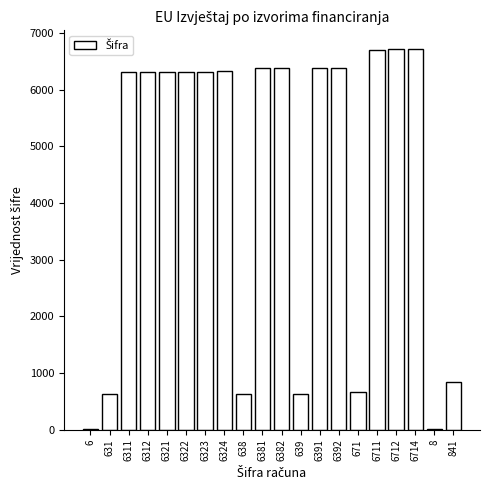

The chart shows a value of 6392 at 6392. True or false?

True